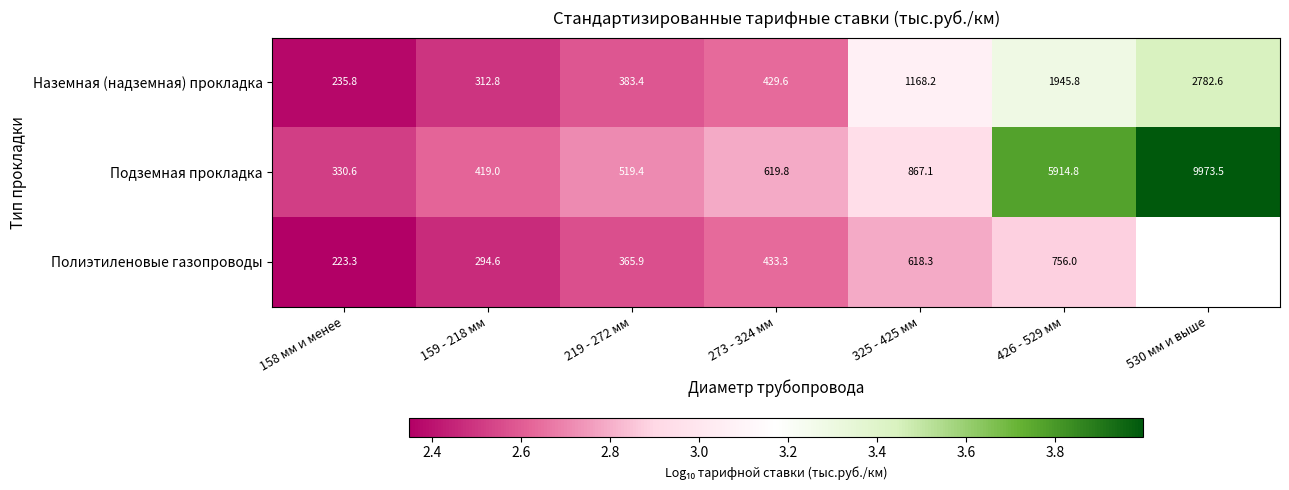

What is the minimum value shown in the chart?

2.3